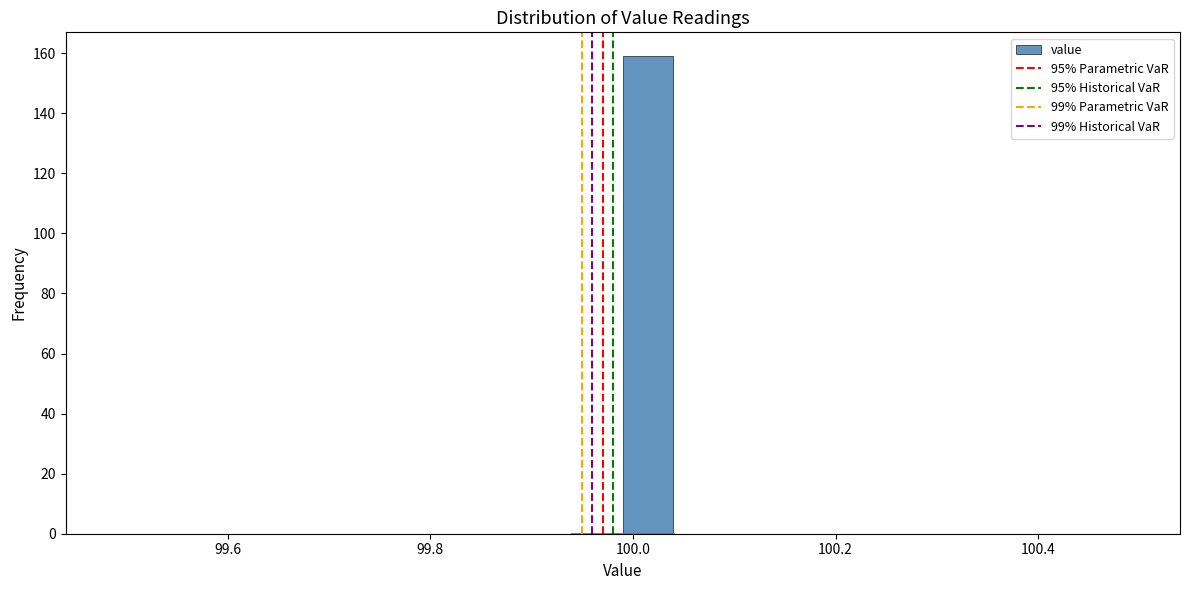

Around what value on the x-axis is the tallest bar? Give the approximate position of its centre, as read against the axis.

100.02